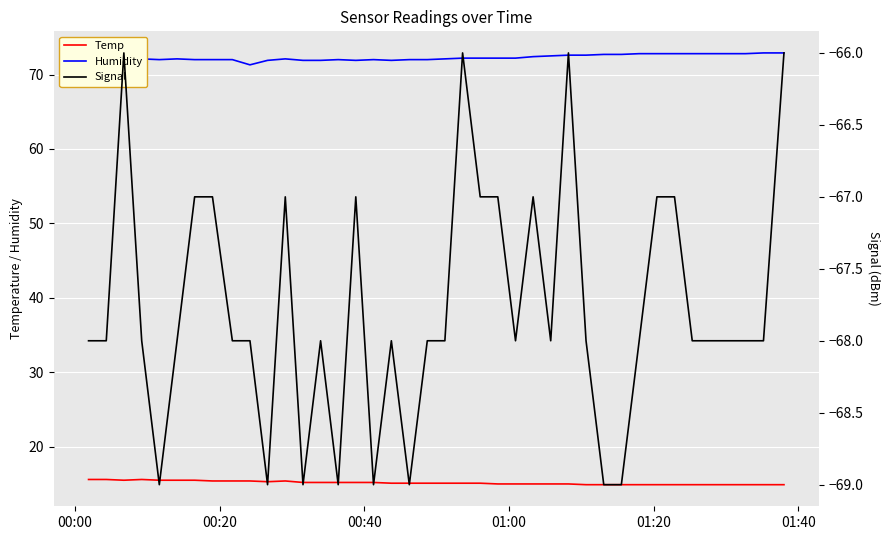

True or false: Humidity and Temp intersect in this chart.

False